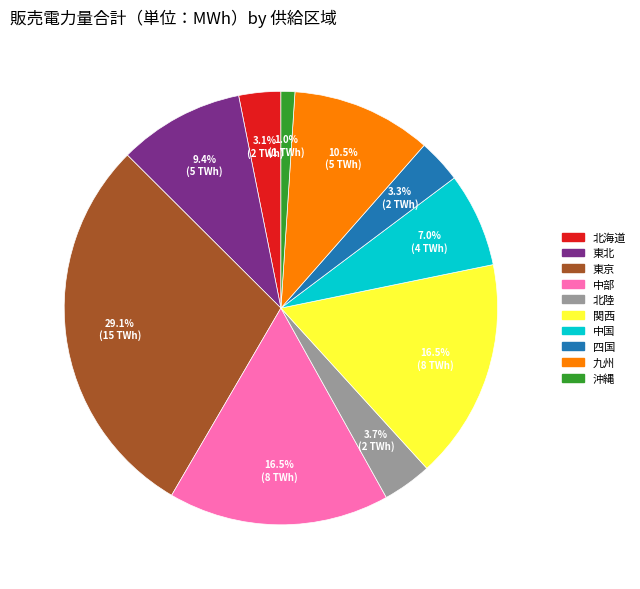

Is there a majority slice in this chart?

No